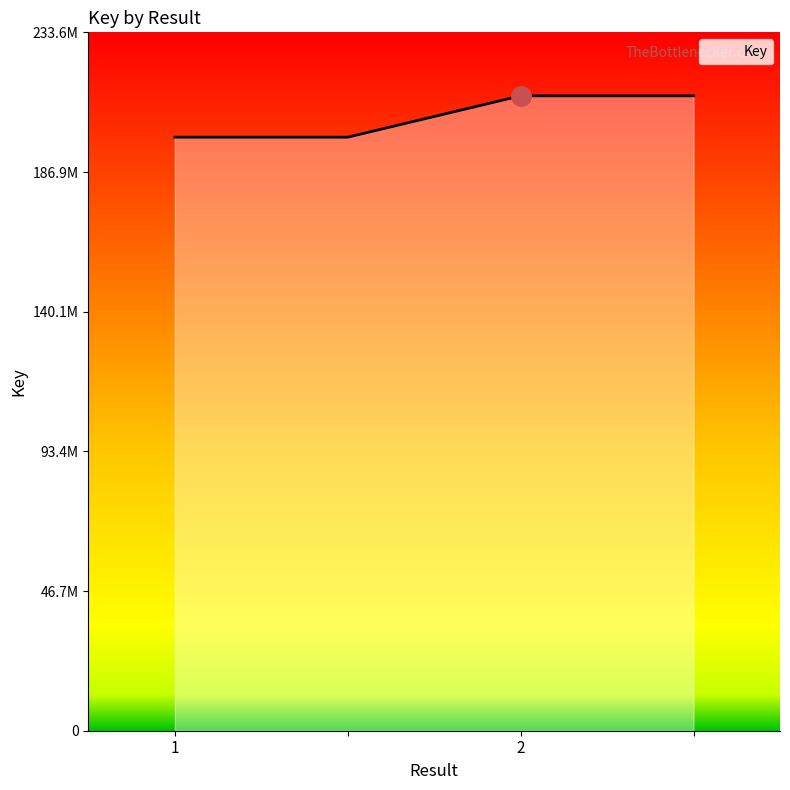

Reading left to right, transcribe all the data shown in this chart.

198563809	198563809	212394761	212394761